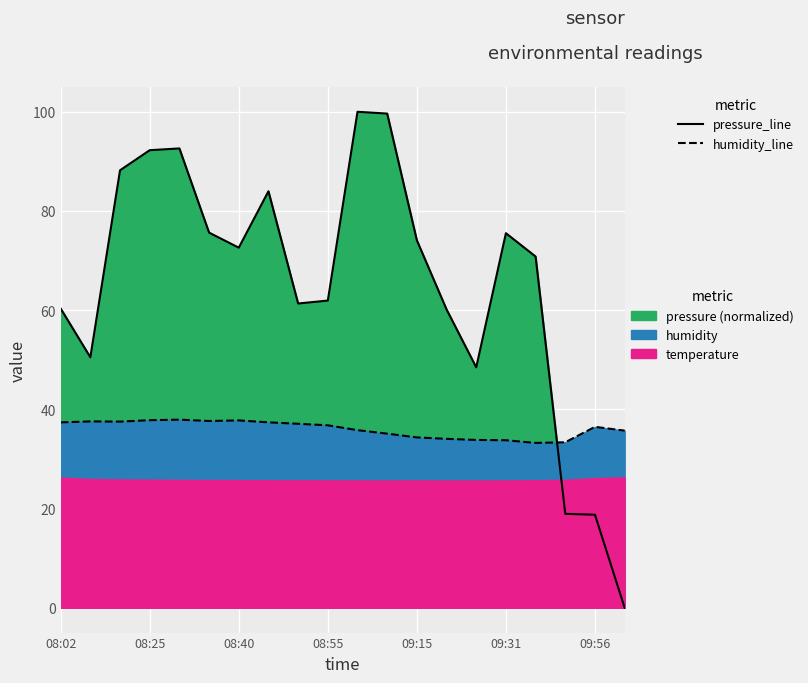

Is the value of pressure_line at 18 greater than the value of humidity_line at 7?

No